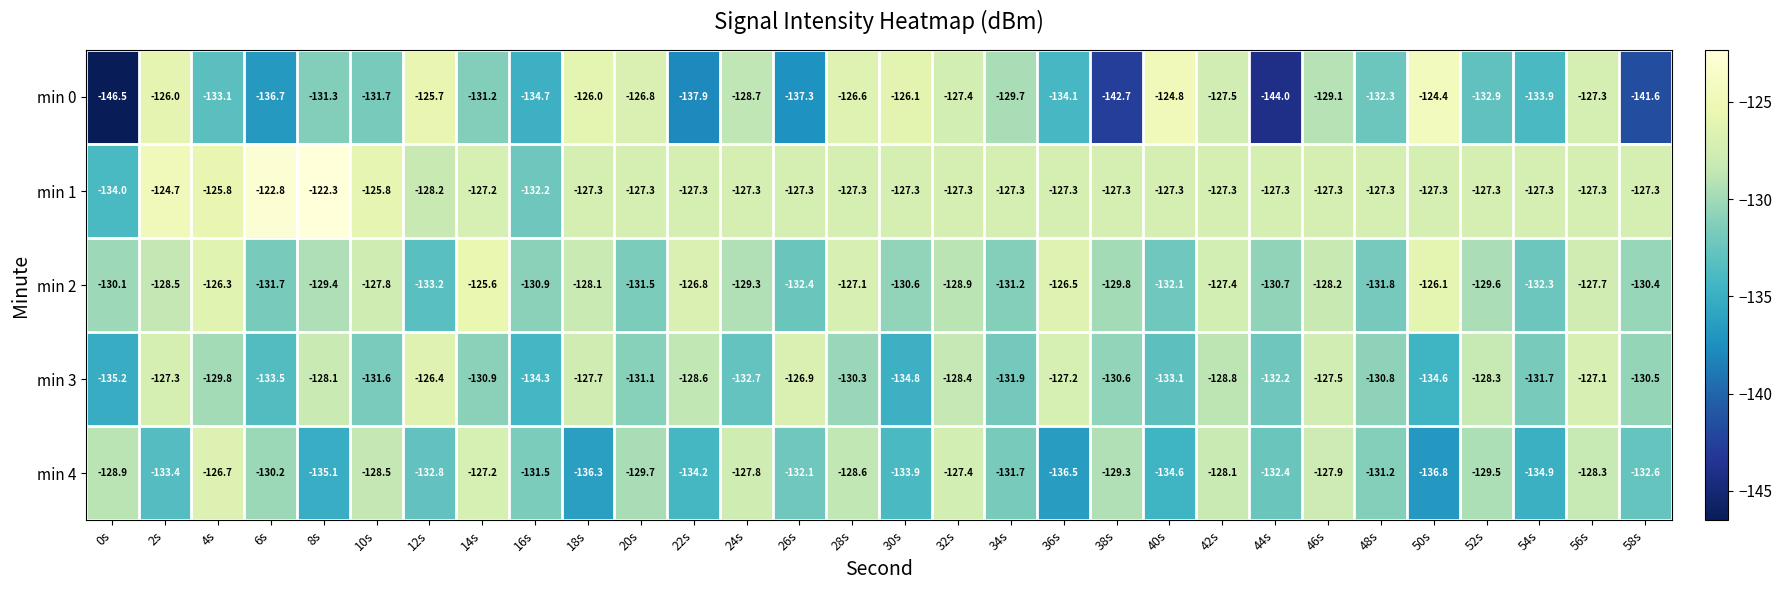

Which series has the widest spread of values?

min 0